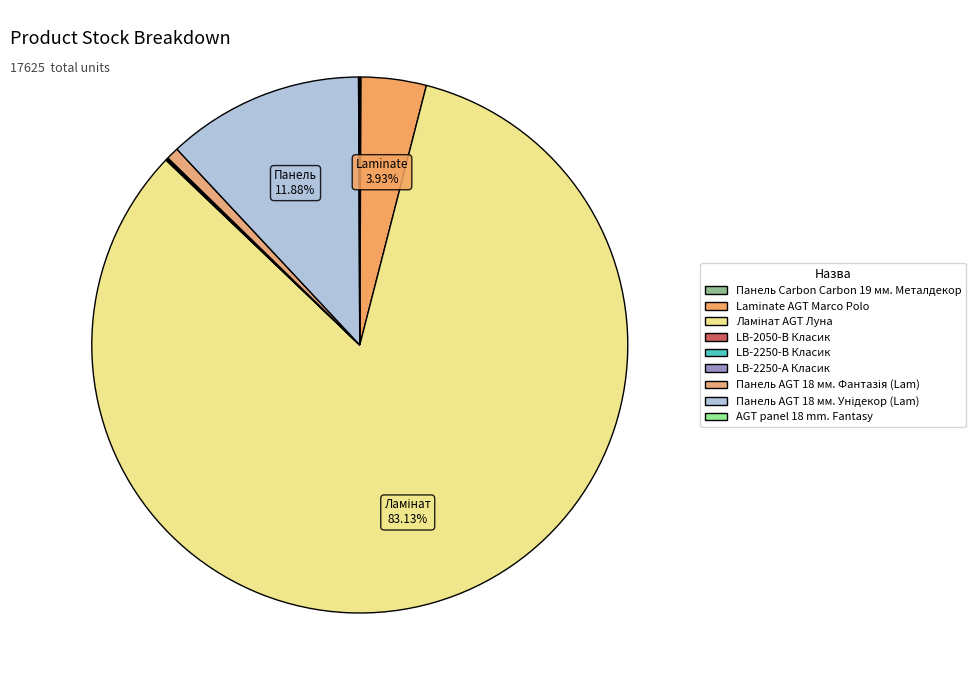

Which slice is the smallest?

LB-2250-В Класик